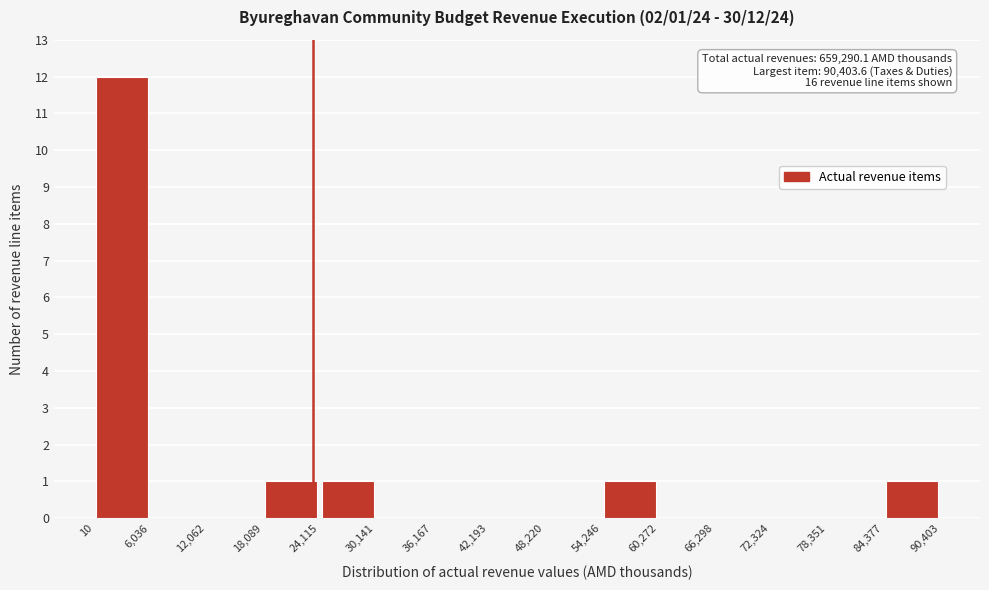

Which range on the x-axis has the tallest bar?

10 to 6,036